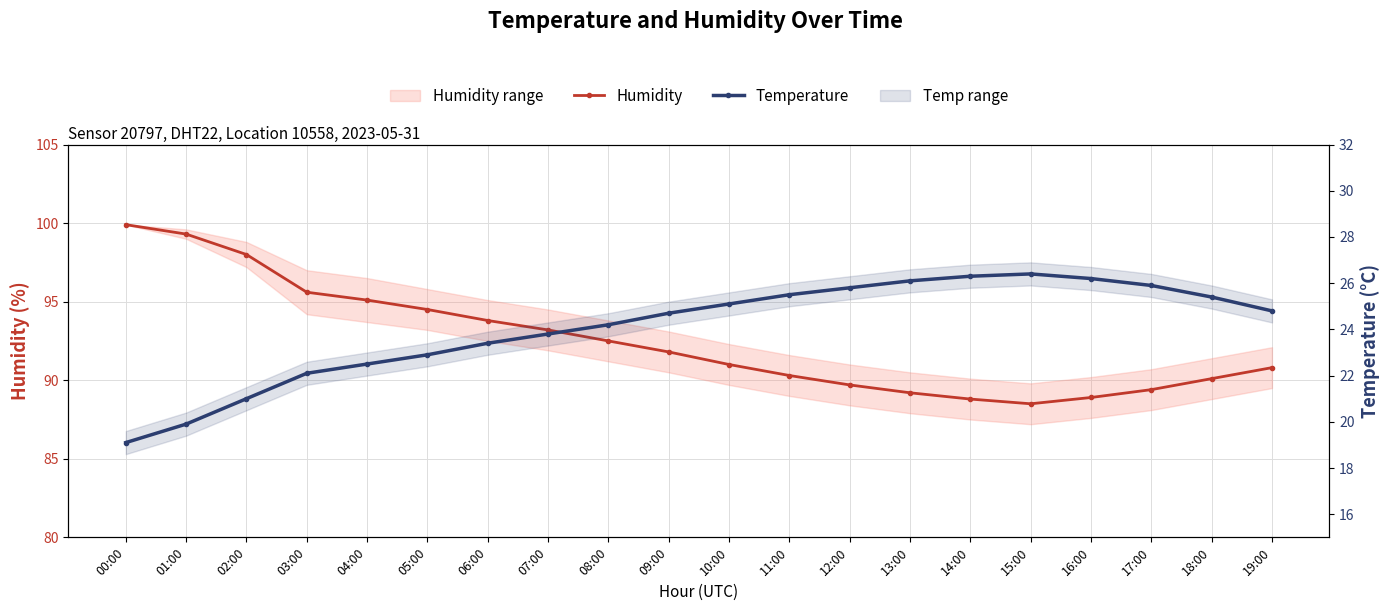

What is the spread (max minus min) of values at 08:00?

68.3